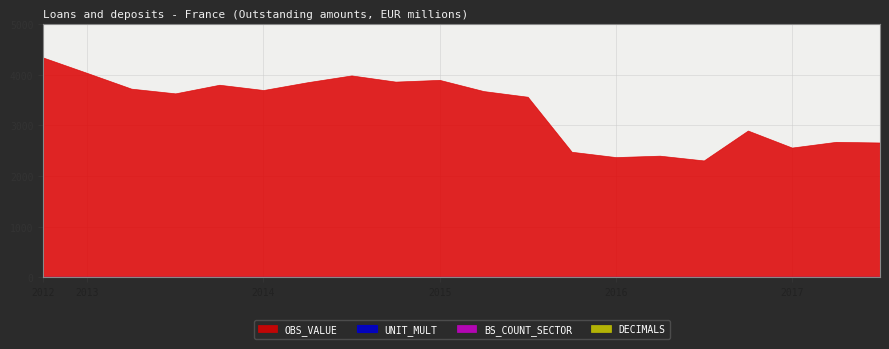

At which category does OBS_VALUE reach its first local peak?

2013-Q4